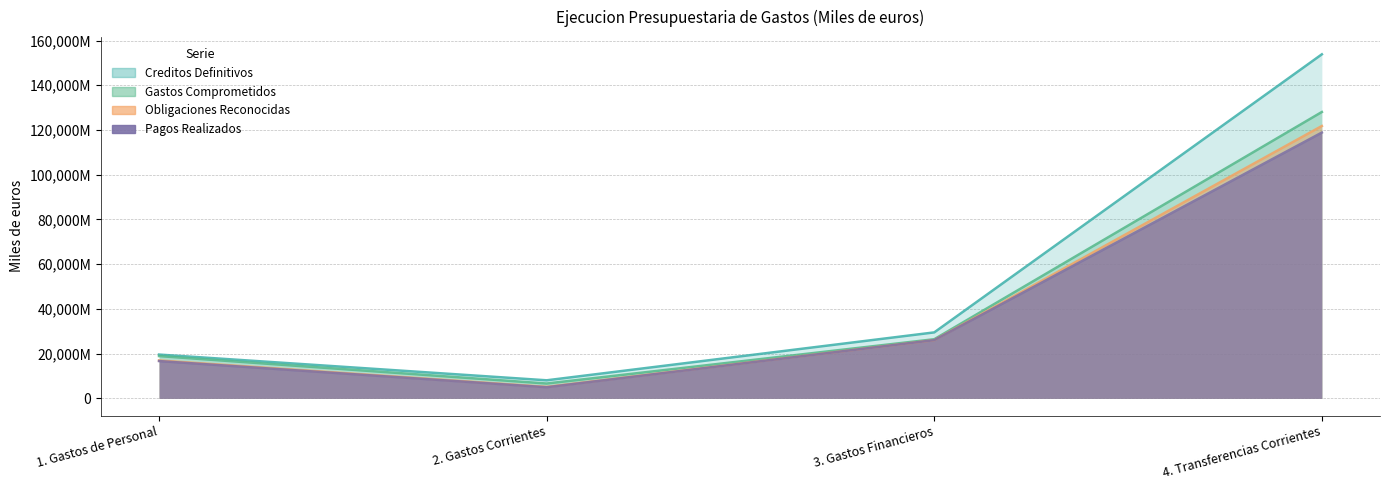

At which category is the sum across all series the highest?

4. Transferencias Corrientes